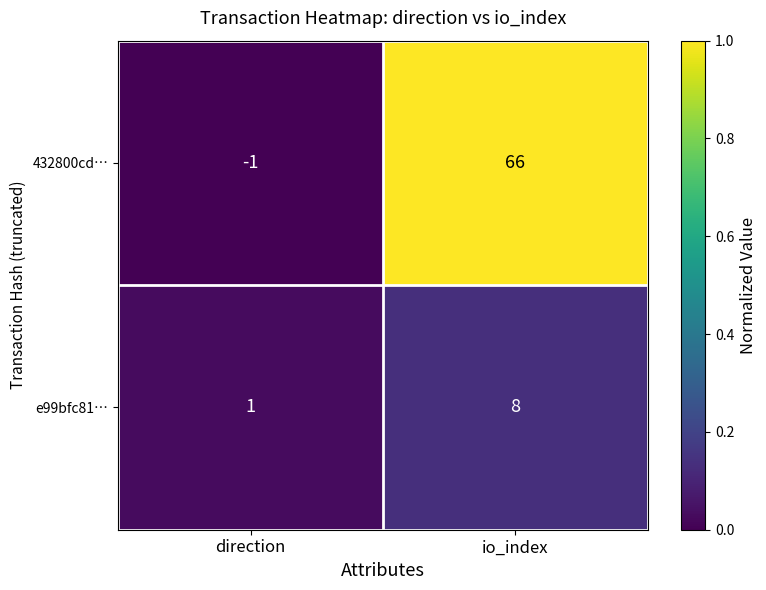

At which category is the sum across all series the highest?

io_index